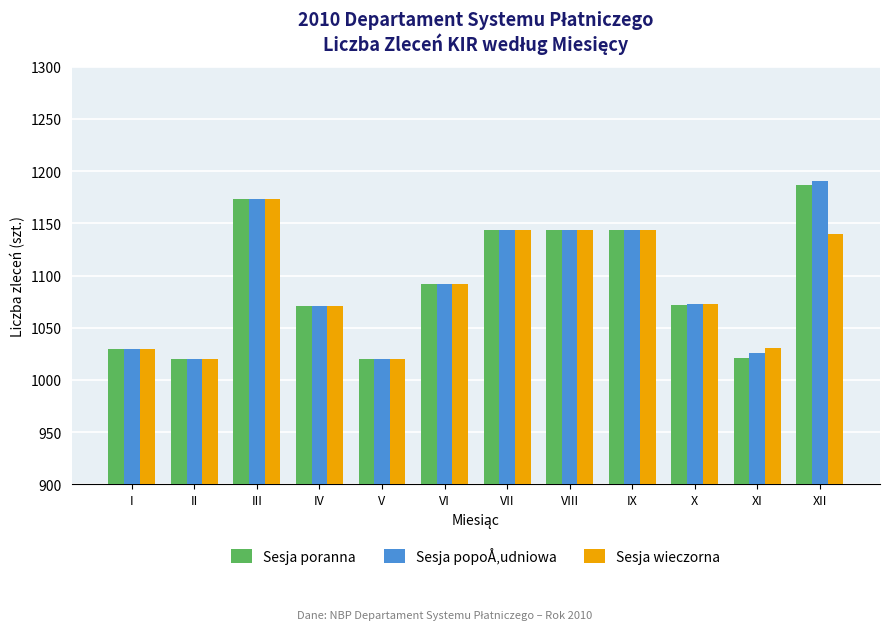

What is the total value across all series at III?

3519